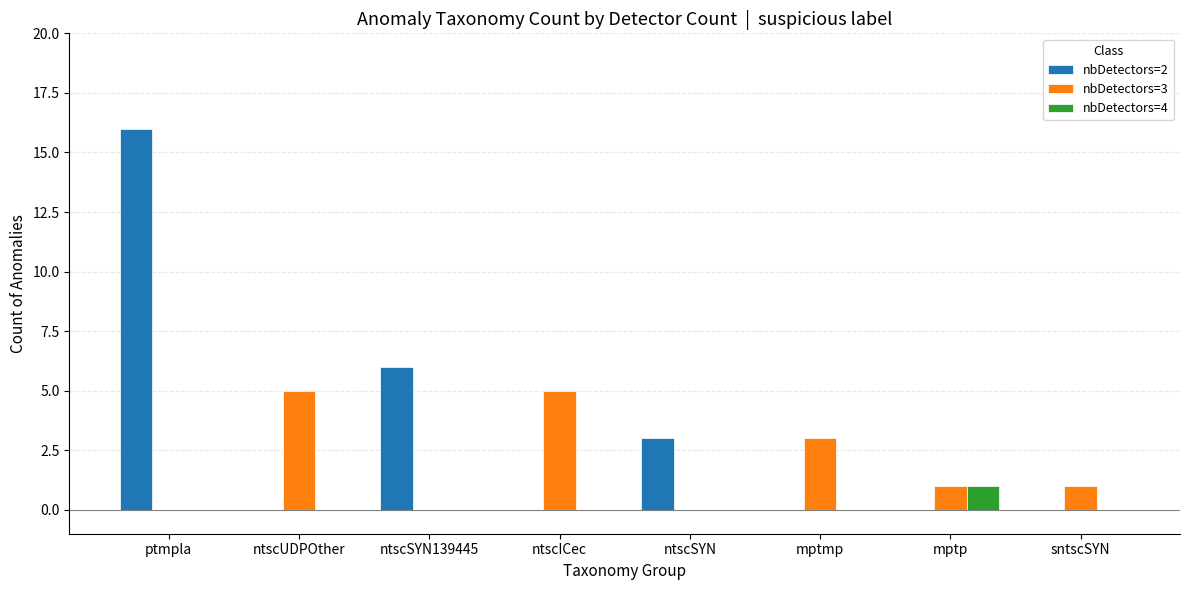

At which category is the sum across all series the highest?

ptmpla